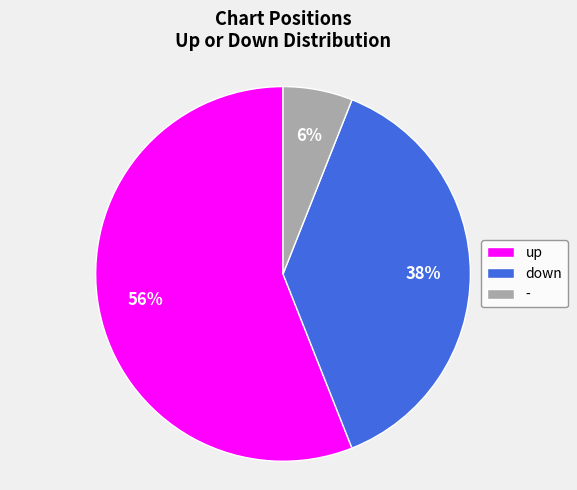

What is the smallest slice in the pie chart?

-